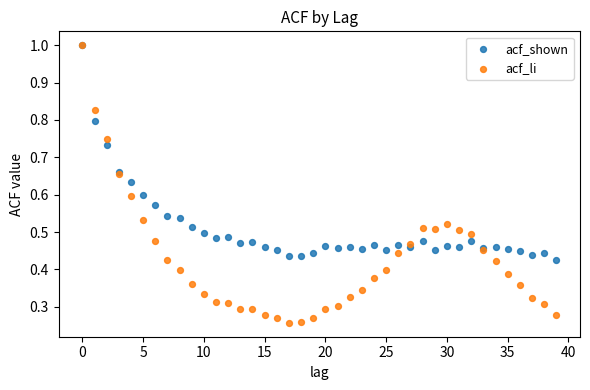

What are all the series names shown in the legend?

acf_shown, acf_li